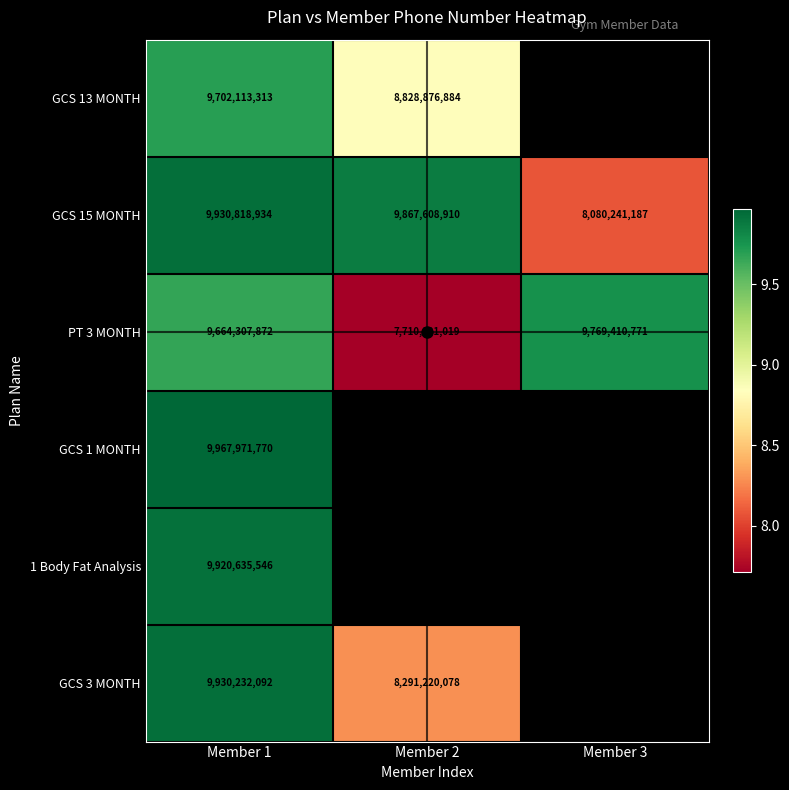

What is the lowest value of the GCS 15 MONTH series?

8080241187